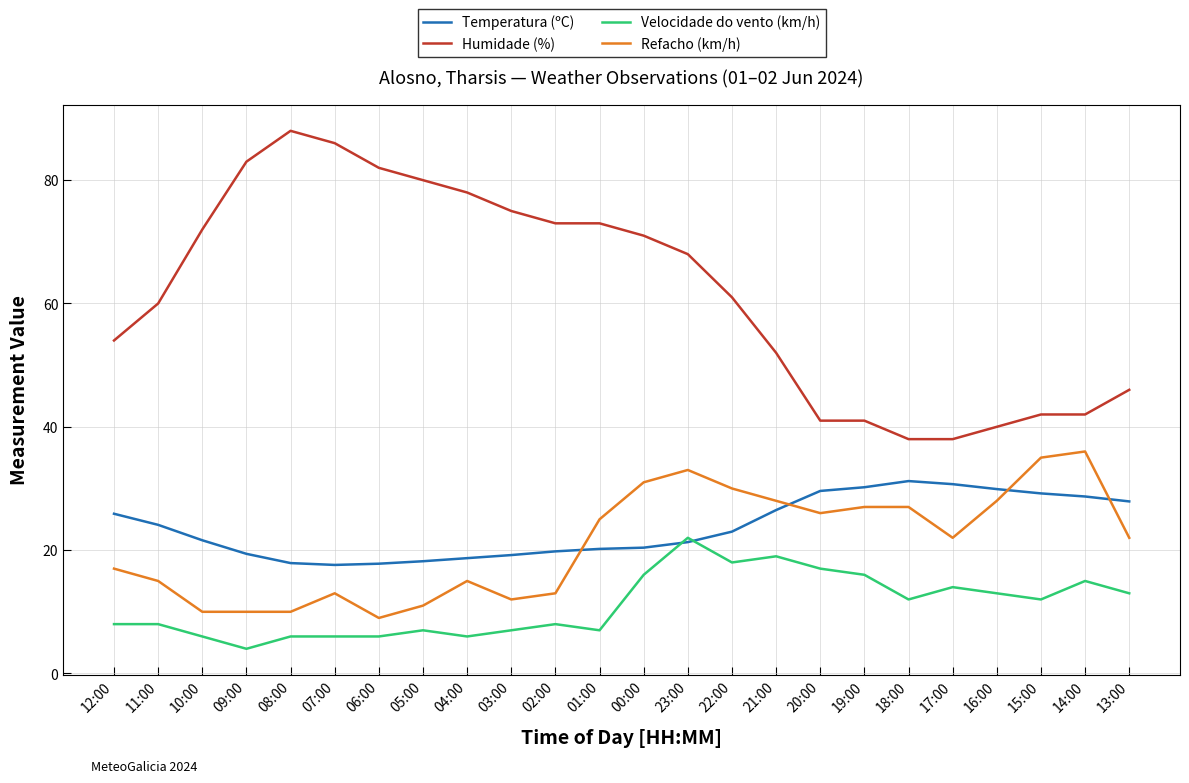

What is the difference between the highest and lowest values at 05:00?

73.0